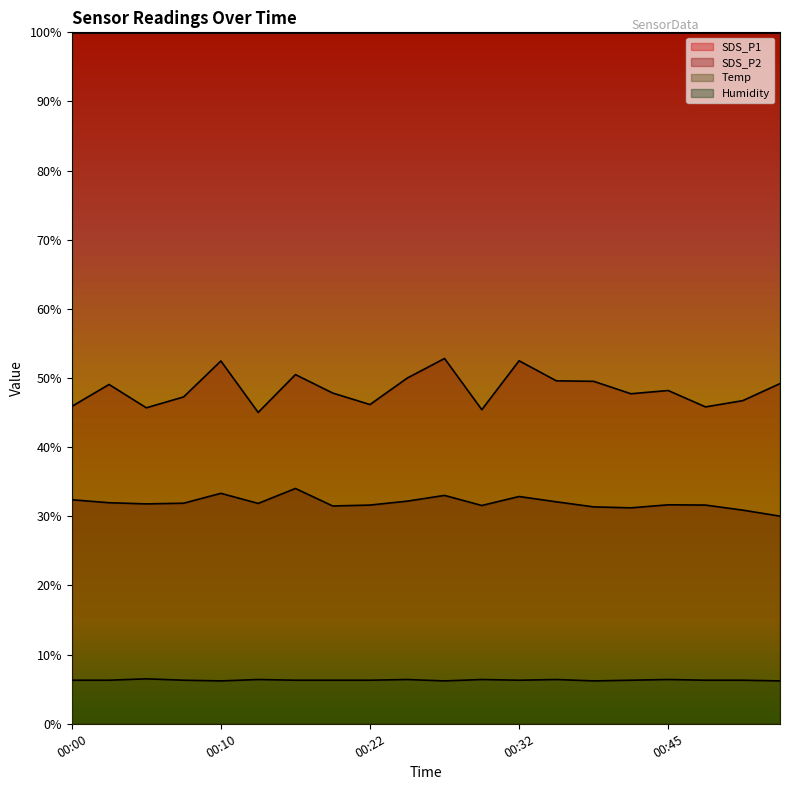

What is the maximum value for Temp?

6.5